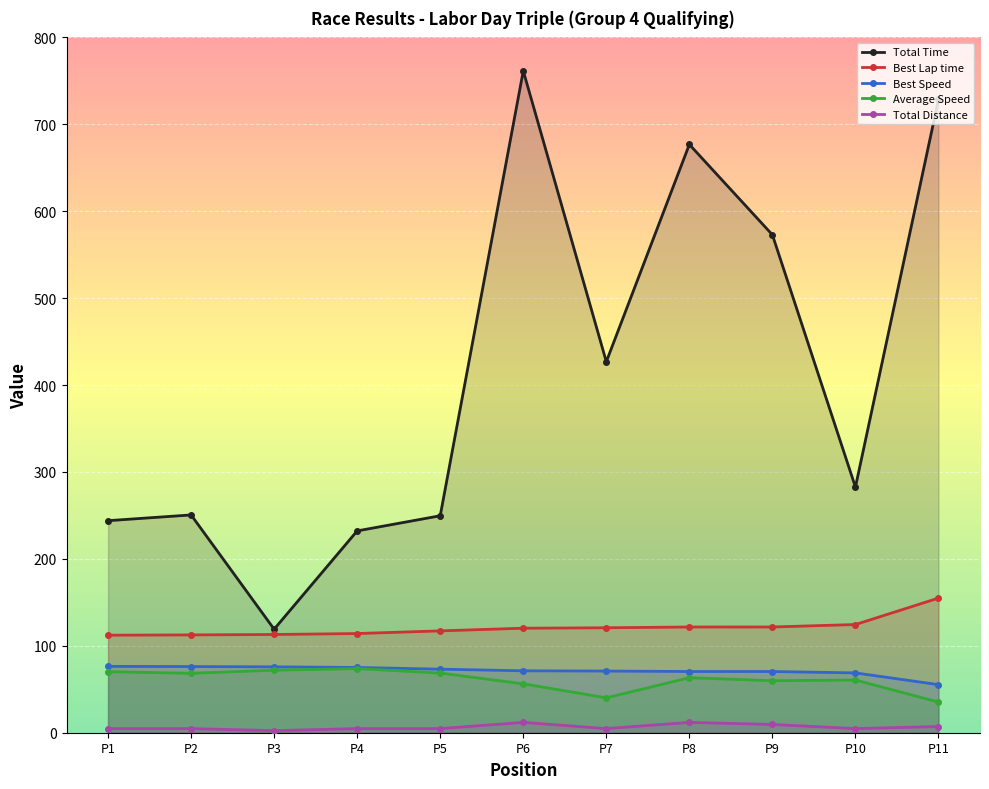

The value of Best Lap time at P7 is 198.2. True or false?

False